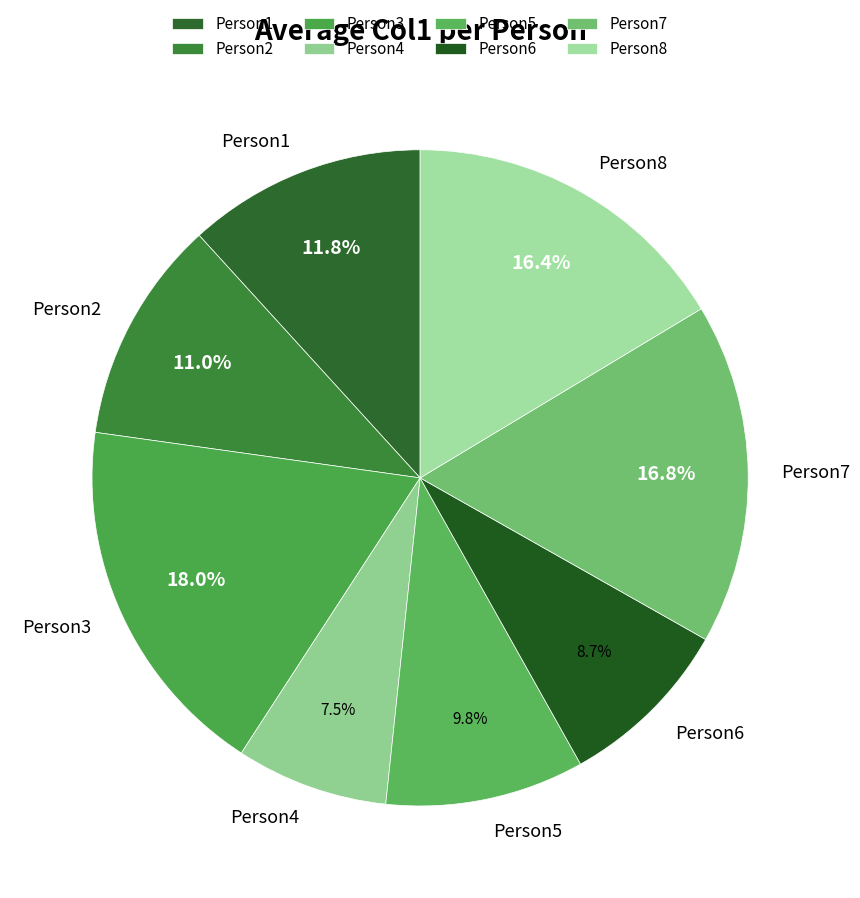

To the nearest percent, what portion does Person7 represent?

17%